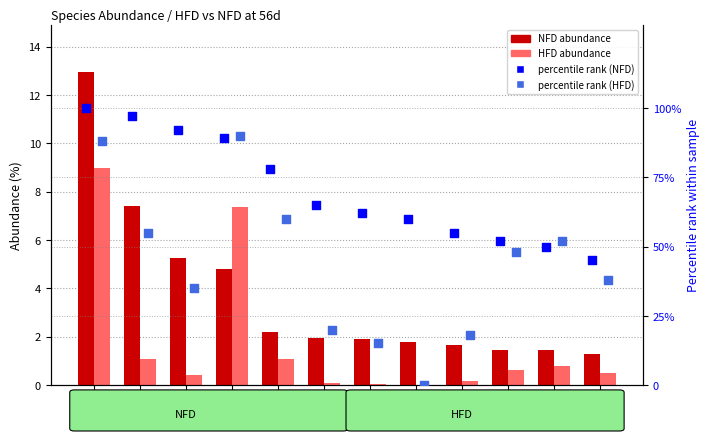

What is the total value across all series at bin5?

141.3